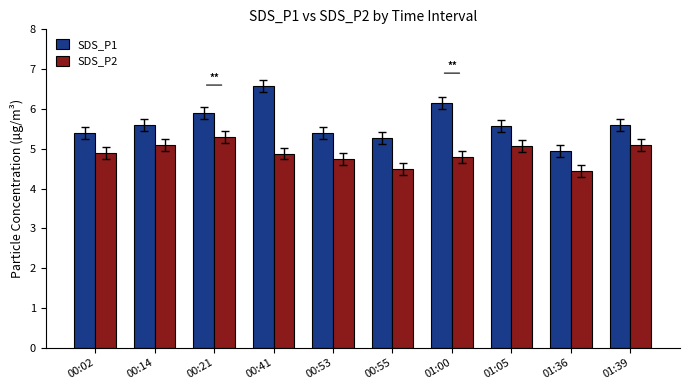

Is it true that SDS_P1 equals 5.4 at 00:02?

True